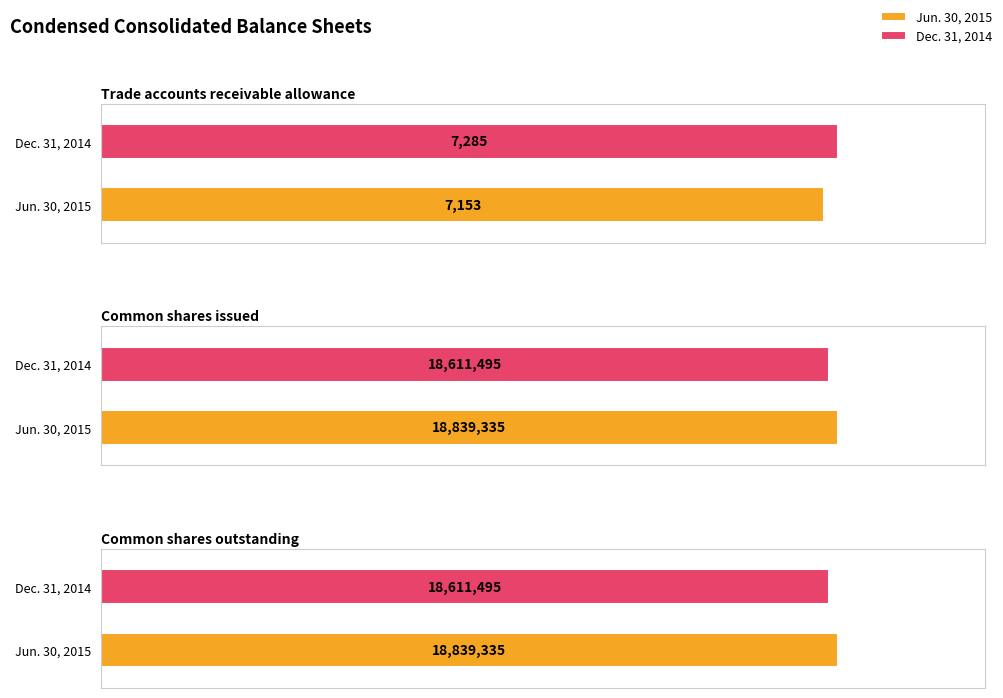

Which series has the largest range (max minus min)?

Jun. 30, 2015